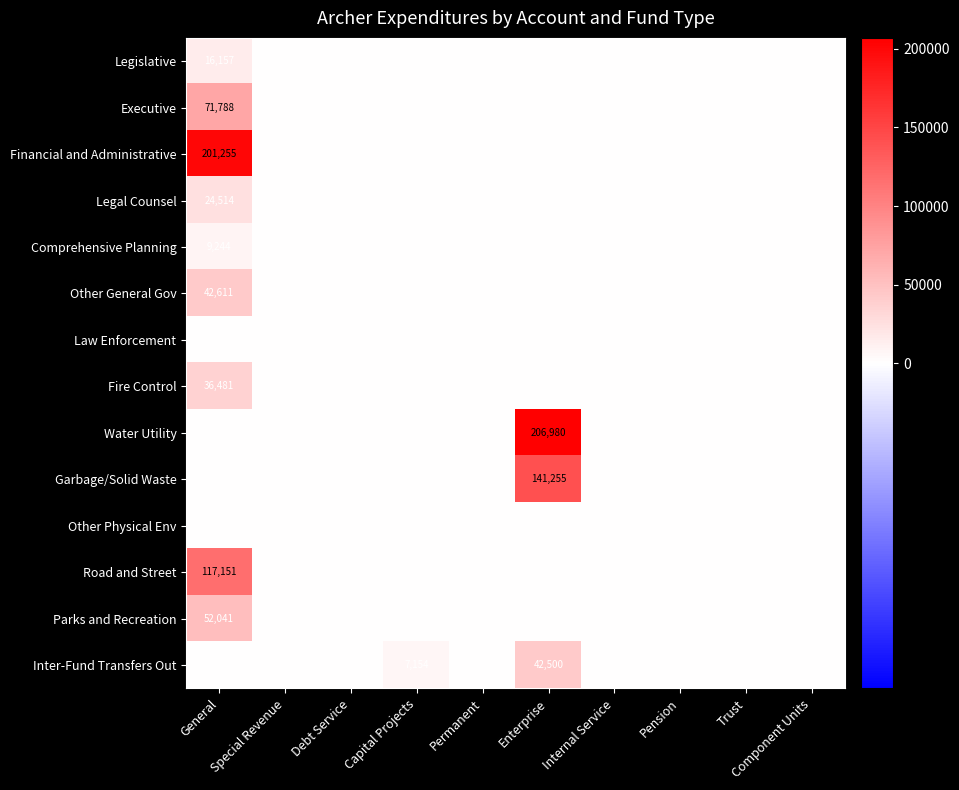

The value of Financial and Administrative at General is 86297. True or false?

False